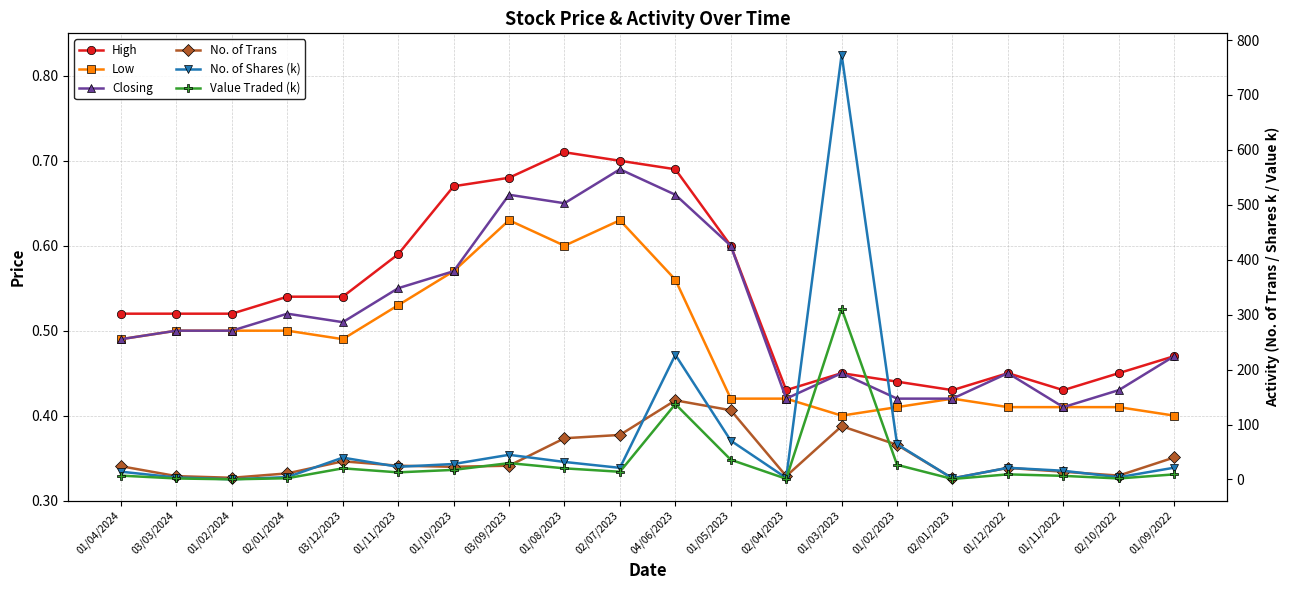

How many interior local valleys does the High series have?

3